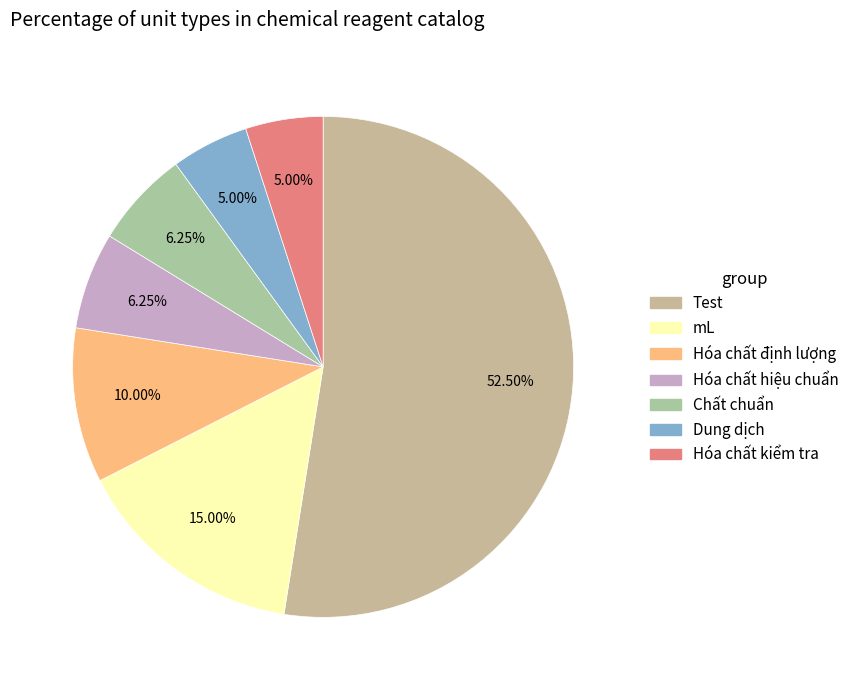

How much of the chart is everything except mL?

85.0%